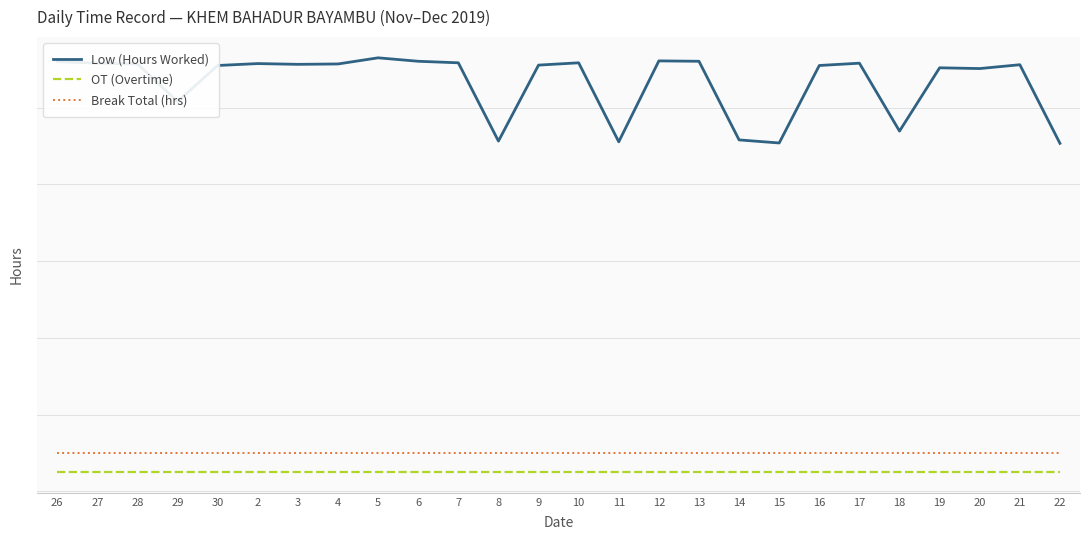

What are all the series names shown in the legend?

Low (Hours Worked), OT (Overtime), Break Total (hrs)